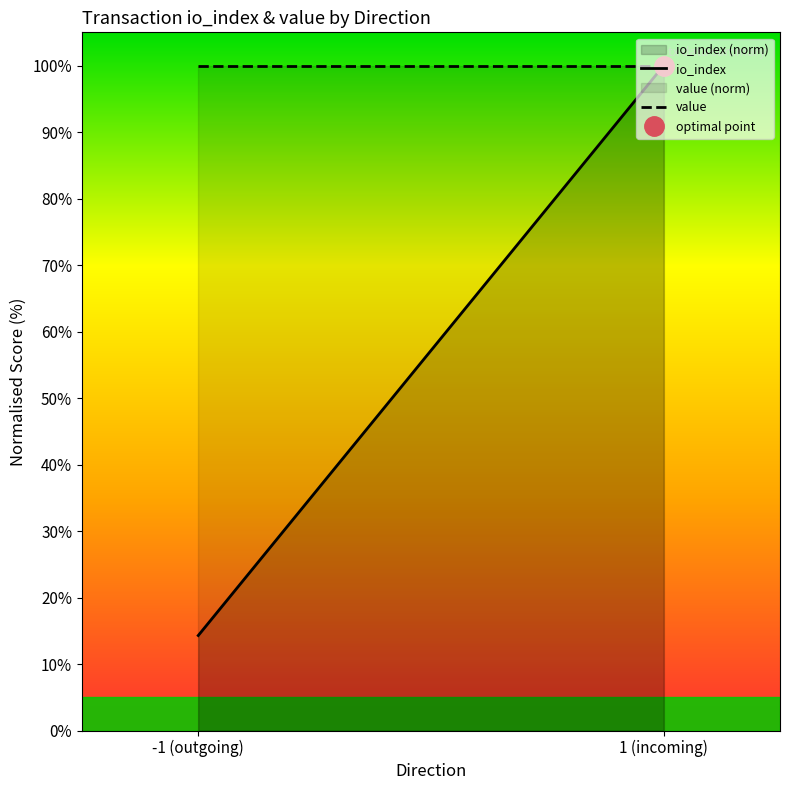

List the series in order of their overall mean, lowest first.

io_index (norm), value (norm)